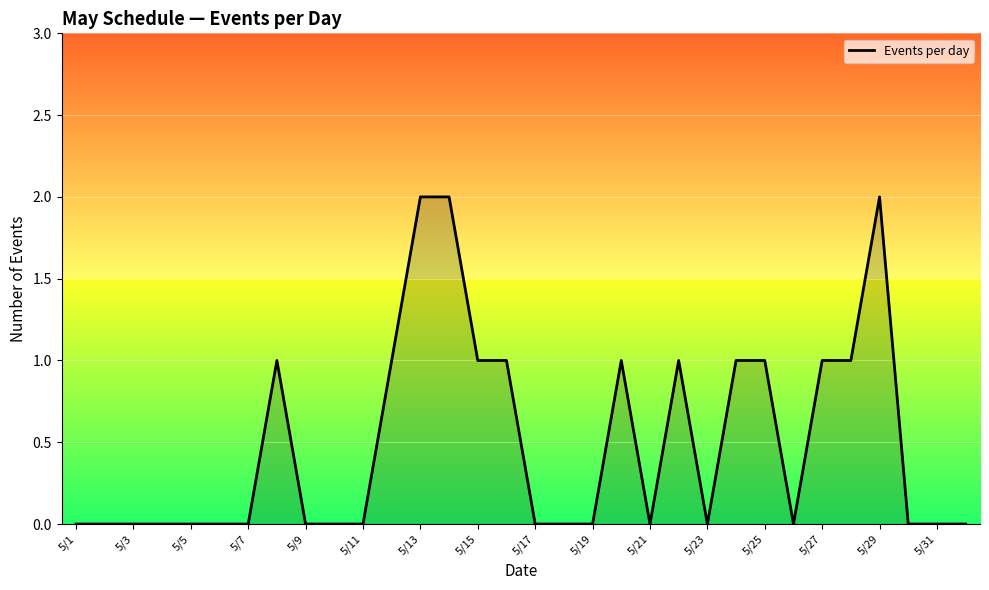

How many lines are shown in the chart?

1